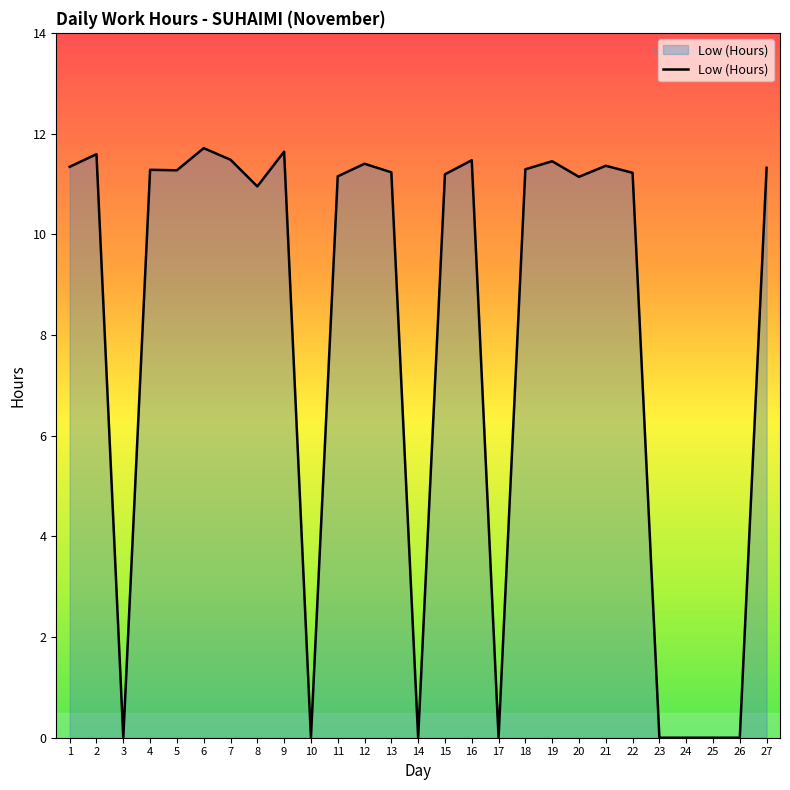

Between 19 and 26, which is larger?

19